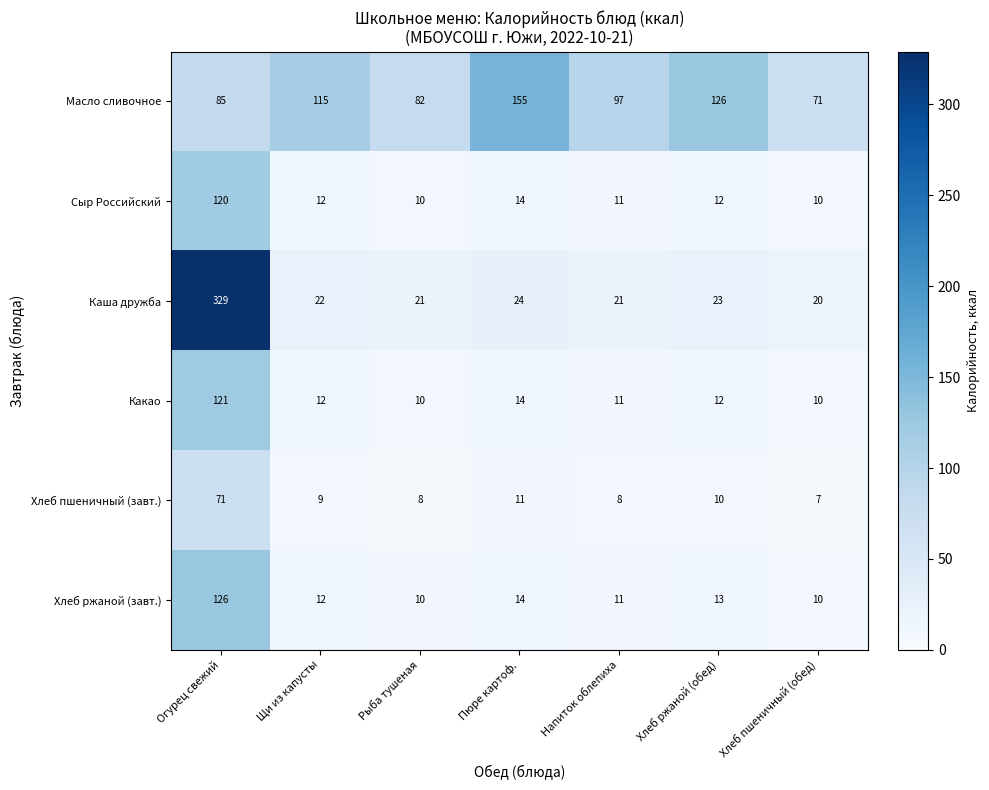

Rank the series by their maximum value, from highest to lowest.

Каша дружба, Масло сливочное, Хлеб ржаной (завт.), Какао, Сыр Российский, Хлеб пшеничный (завт.)